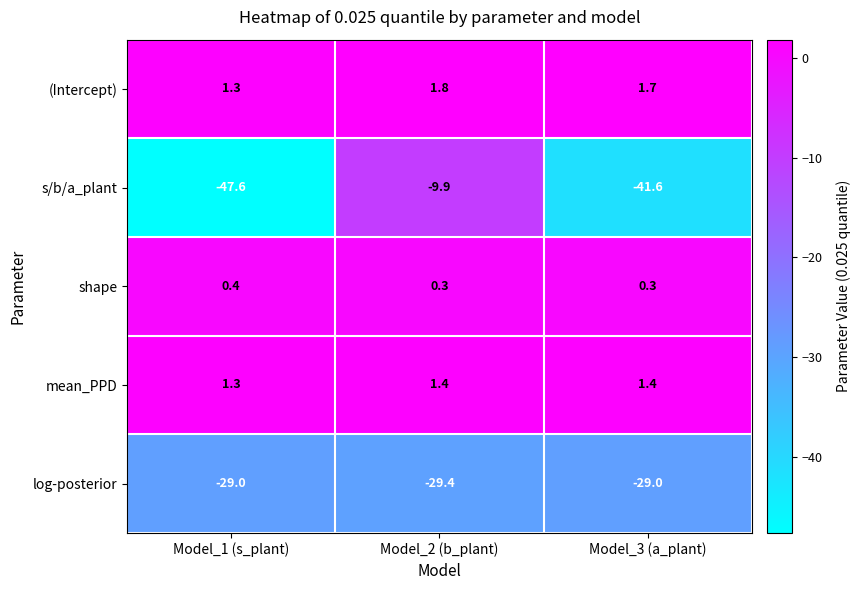

Rank the series by their maximum value, from highest to lowest.

(Intercept), mean_PPD, shape, s/b/a_plant, log-posterior